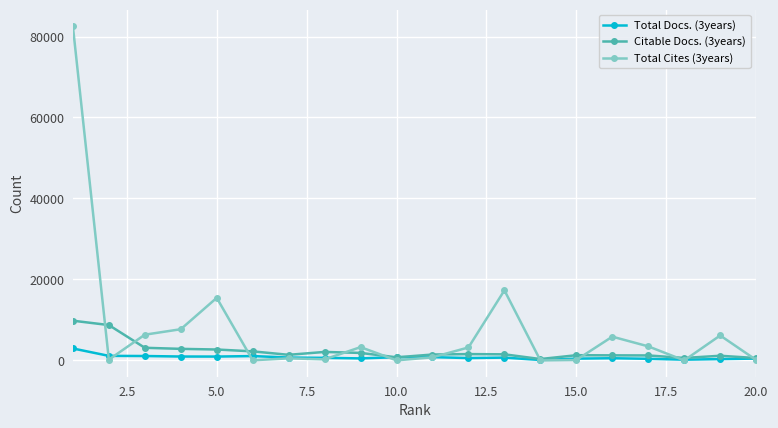

What is the maximum value shown in the chart?

82507